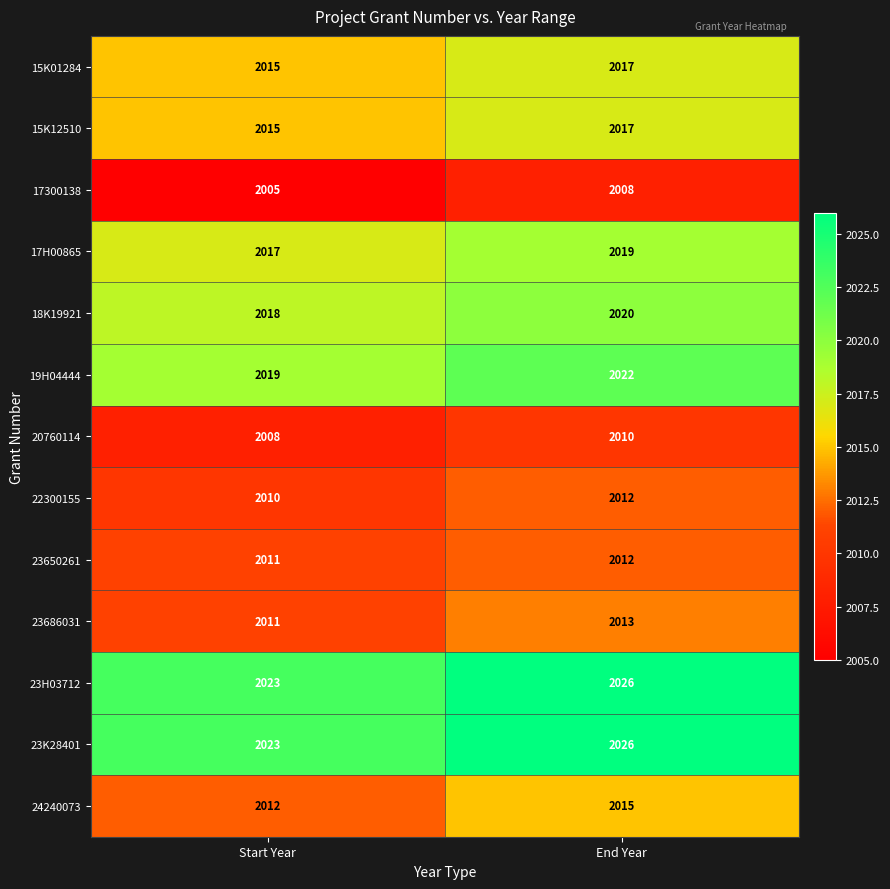

Is it true that 18K19921 equals 3455 at Start Year?

False